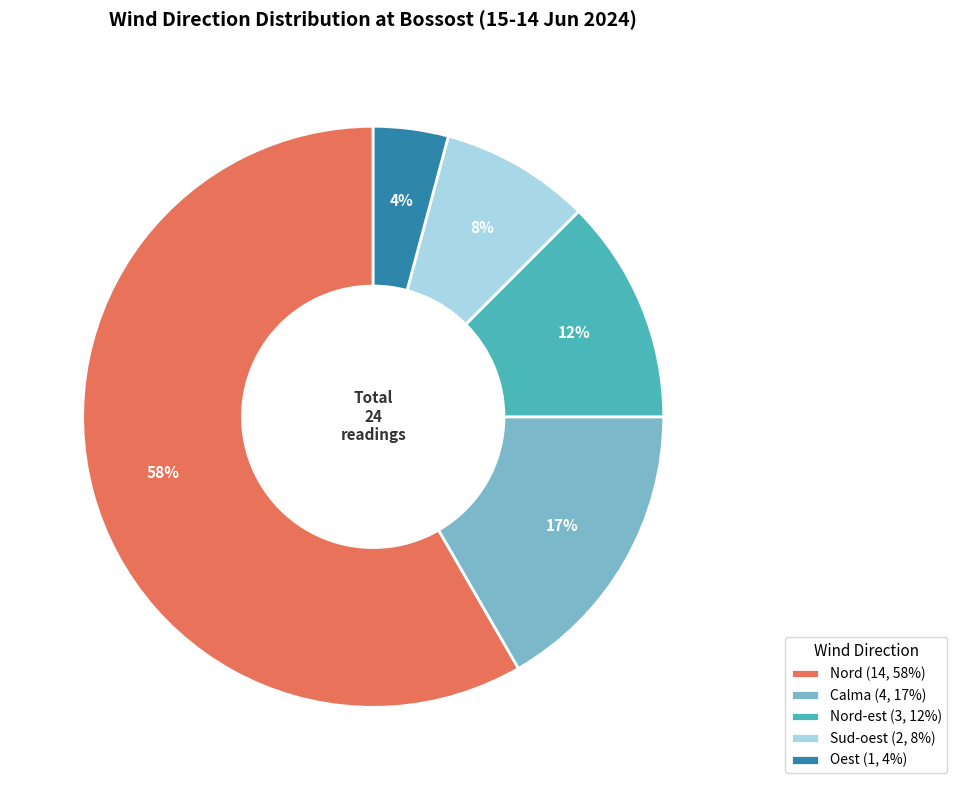

To the nearest percent, what is the average slice percentage?

20%